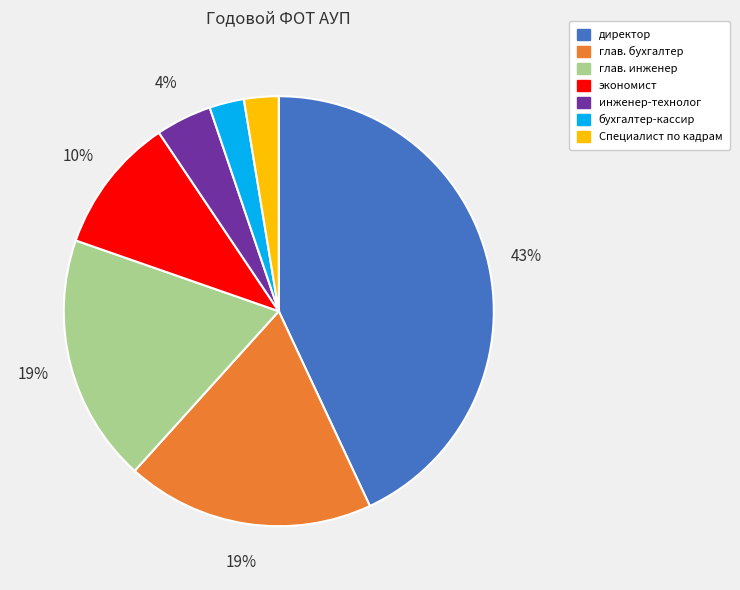

Which slice is the largest?

директор